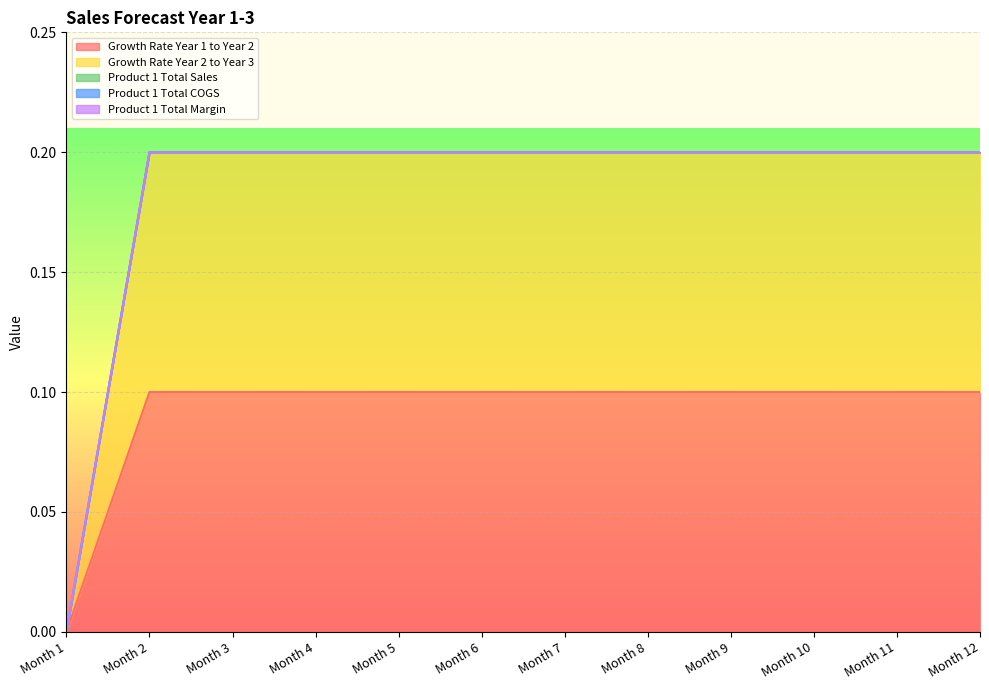

True or false: Growth Rate Year 2 to Year 3 and Product 1 Total Sales intersect in this chart.

False